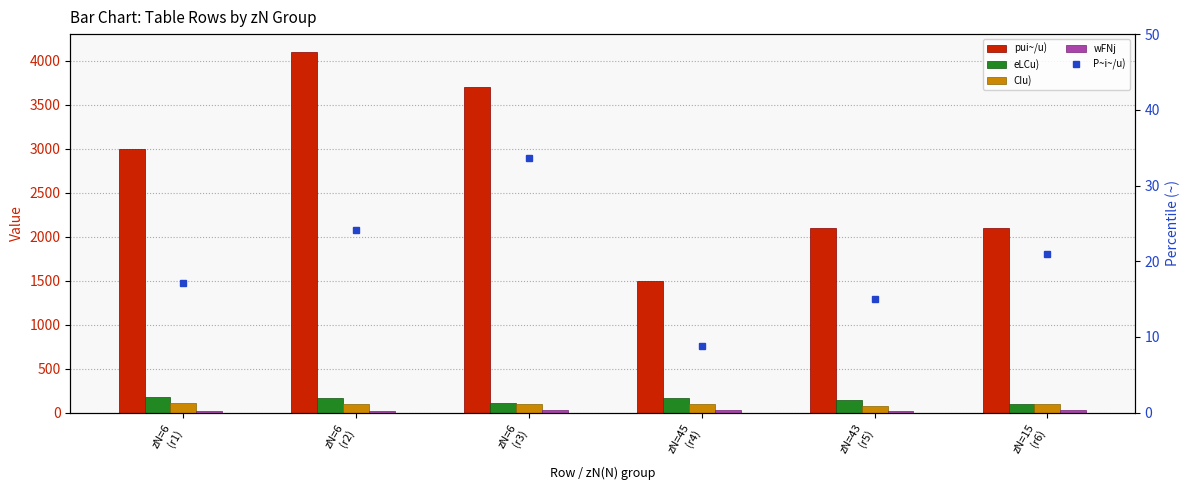

What is the difference between the highest and lowest values at zN=43
(r5)?

2085.0